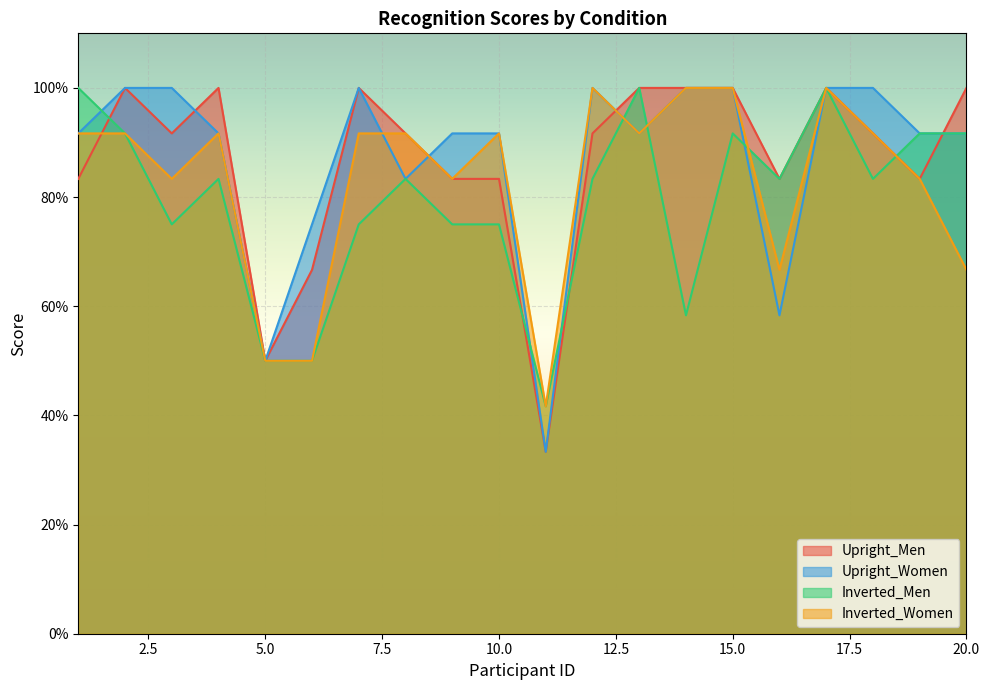

The value of Inverted_Men at 4 is 0.8. True or false?

True